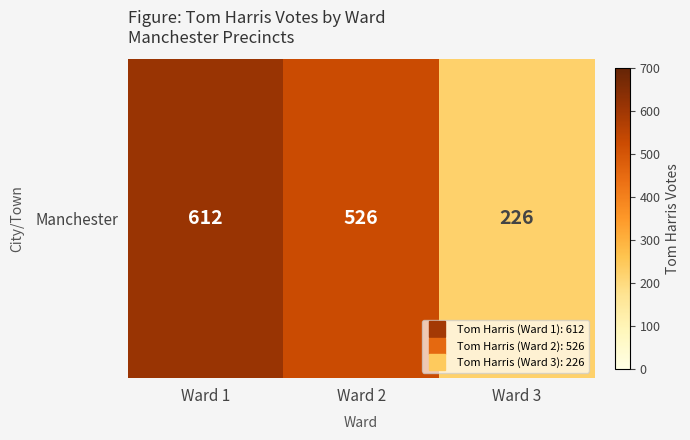

The value at Ward 1 is 936. True or false?

False